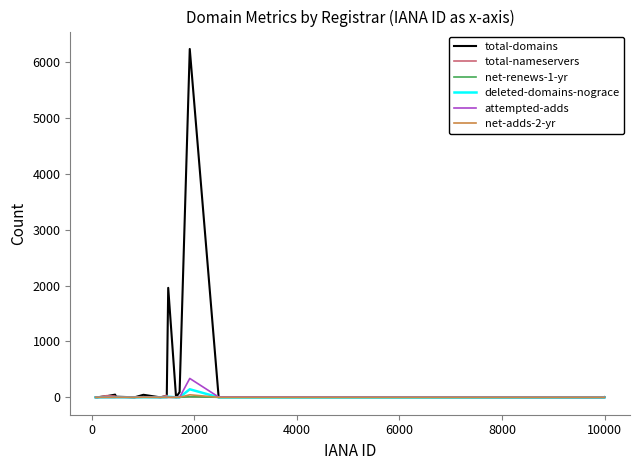

What is the difference between the maximum and minimum values in the total-domains series?

6241